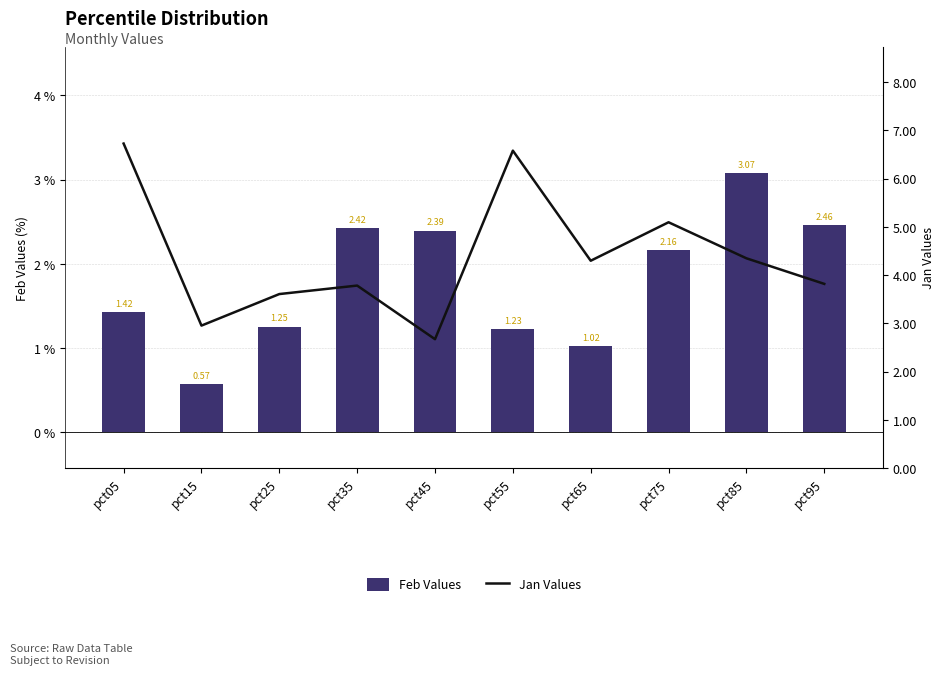

True or false: Jan Values has a value of 3.8 at pct95.

True